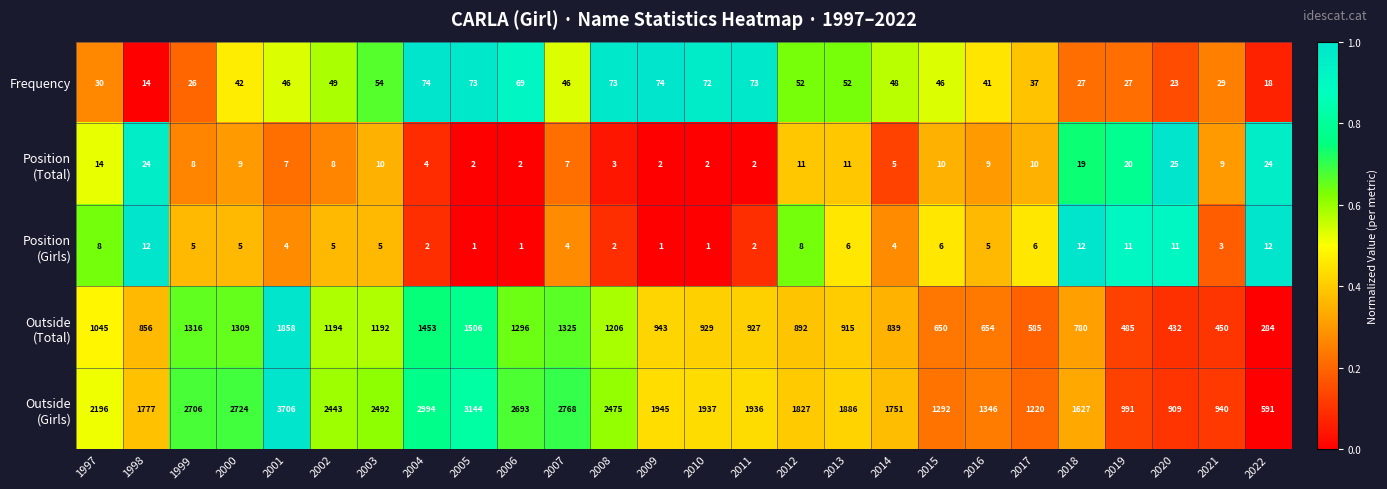

How many distinct data groups are displayed?

5